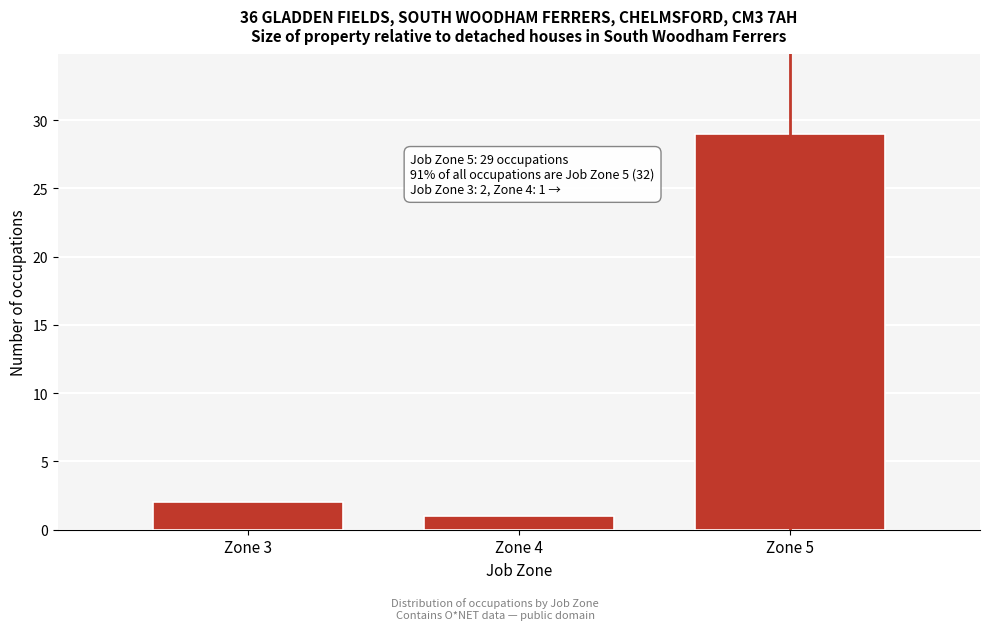

Reading left to right, transcribe all the data shown in this chart.

2	1	29